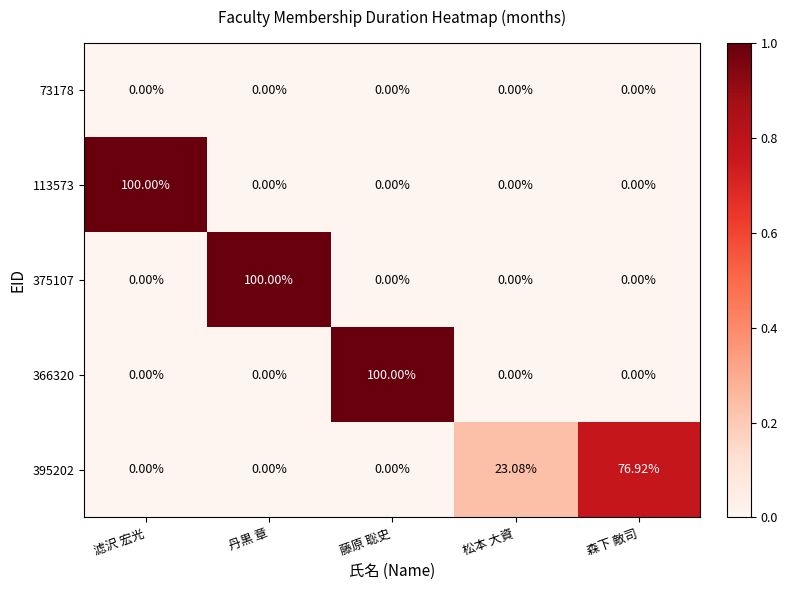

How many data points does each series have?

5